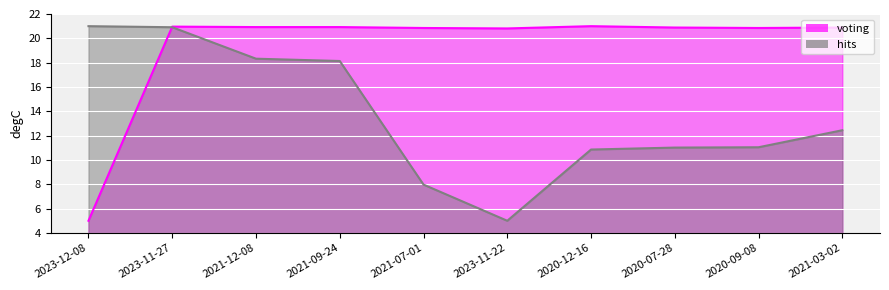

How many data points does each series have?

10